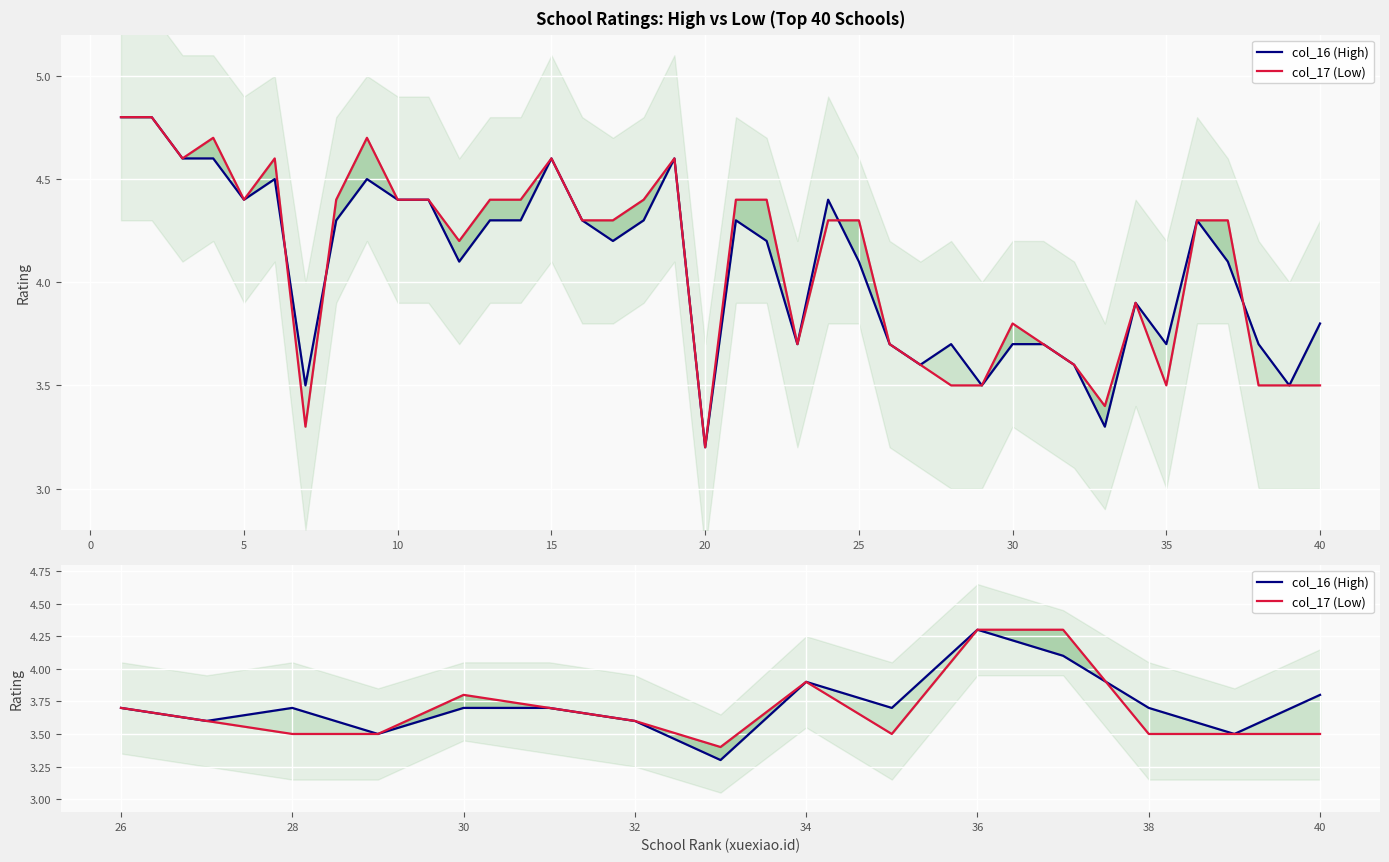

True or false: col_16 (High) and col_17 (Low) cross at least once.

True